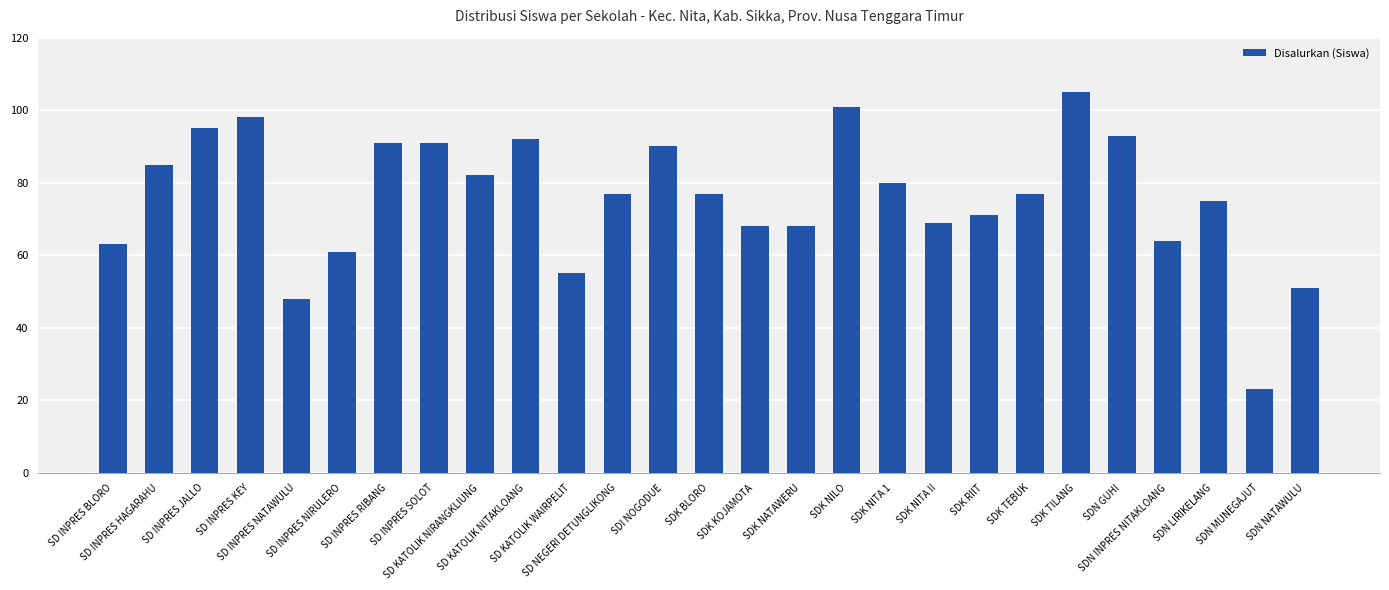

Reading left to right, what are all the values shown in this chart?

63	85	95	98	48	61	91	91	82	92	55	77	90	77	68	68	101	80	69	71	77	105	93	64	75	23	51